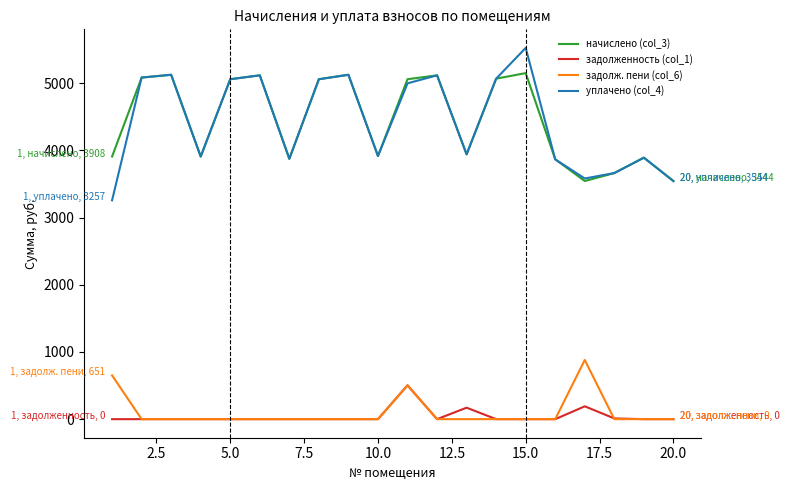

Rank the series by their maximum value, from lowest to highest.

задолженность (col_1), задолж. пени (col_6), начислено (col_3), уплачено (col_4)